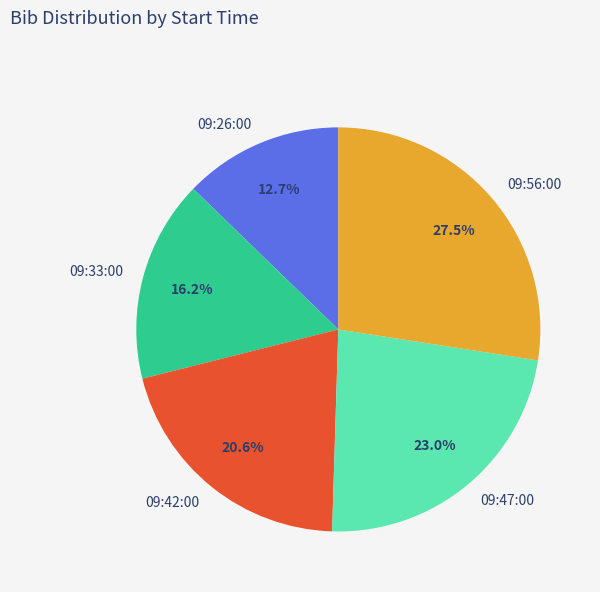

Between 09:26:00 and 09:42:00, which is larger?

09:42:00